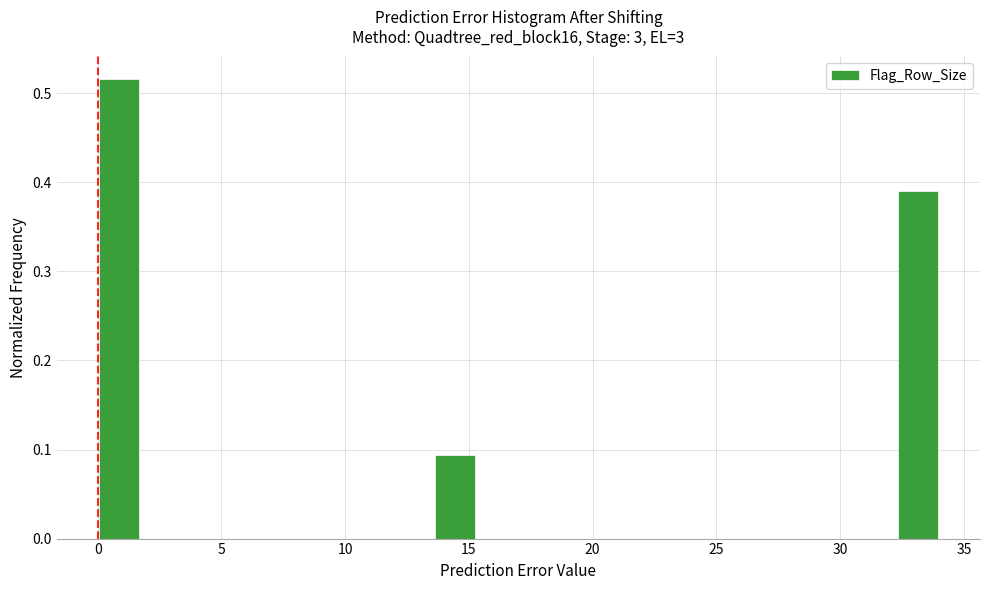

Read against the x-axis, roughly where is the centre of the tallest bar?

1.0